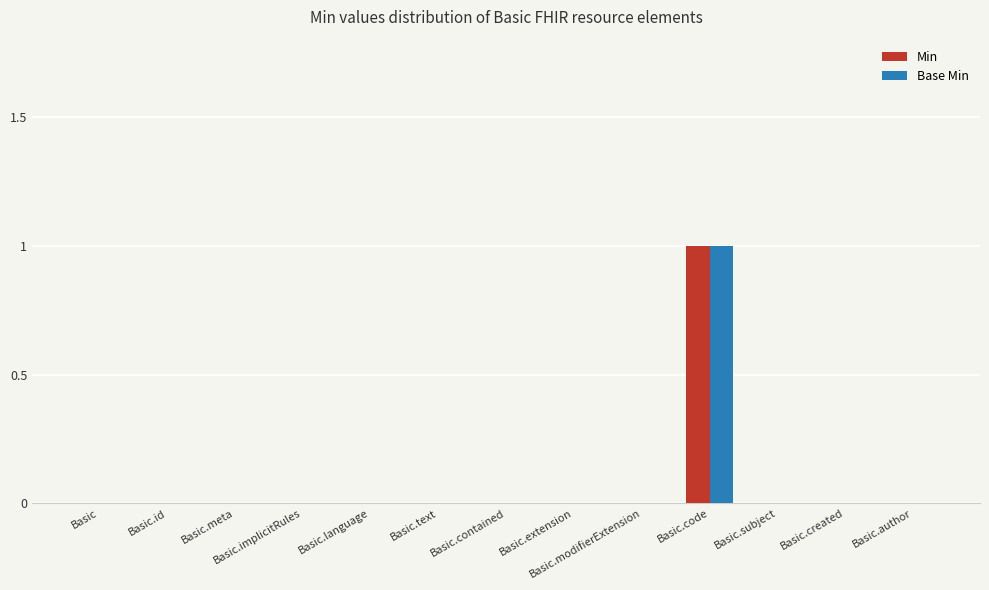

At which category is the sum across all series the highest?

Basic.code